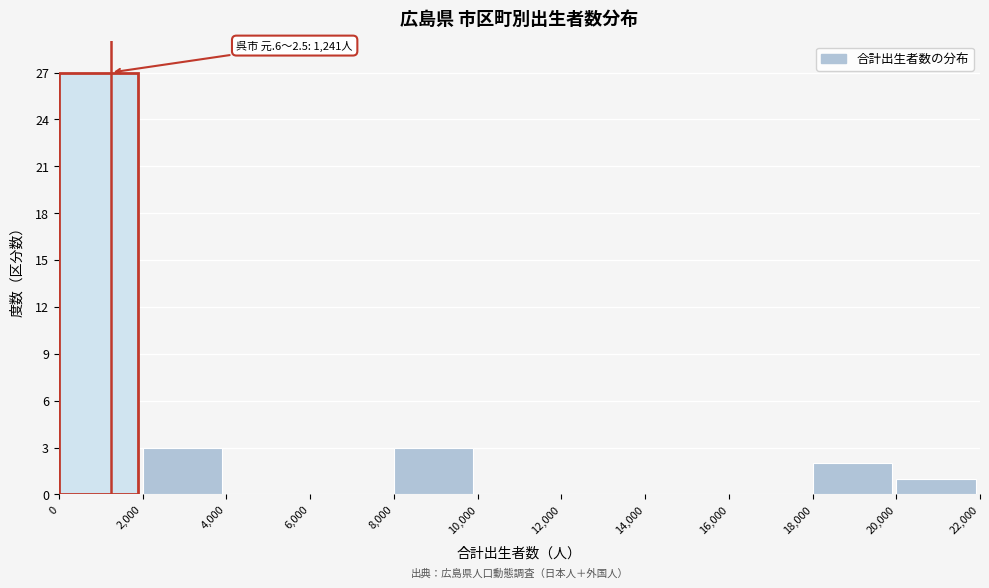

Over which range of the x-axis is the bar tallest?

0 to 2,000